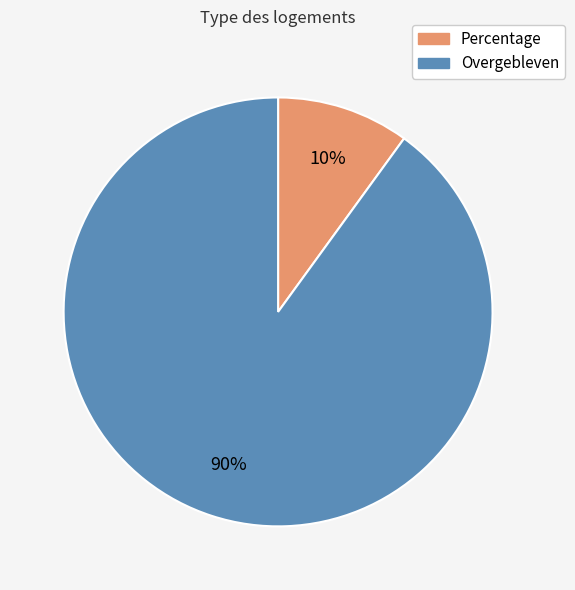

How many slices are in this pie chart?

2